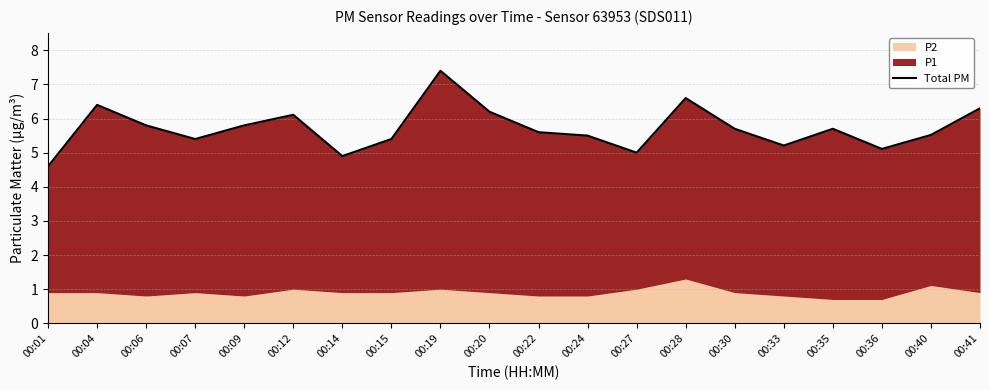

At which label is the value closest to 6?

00:12